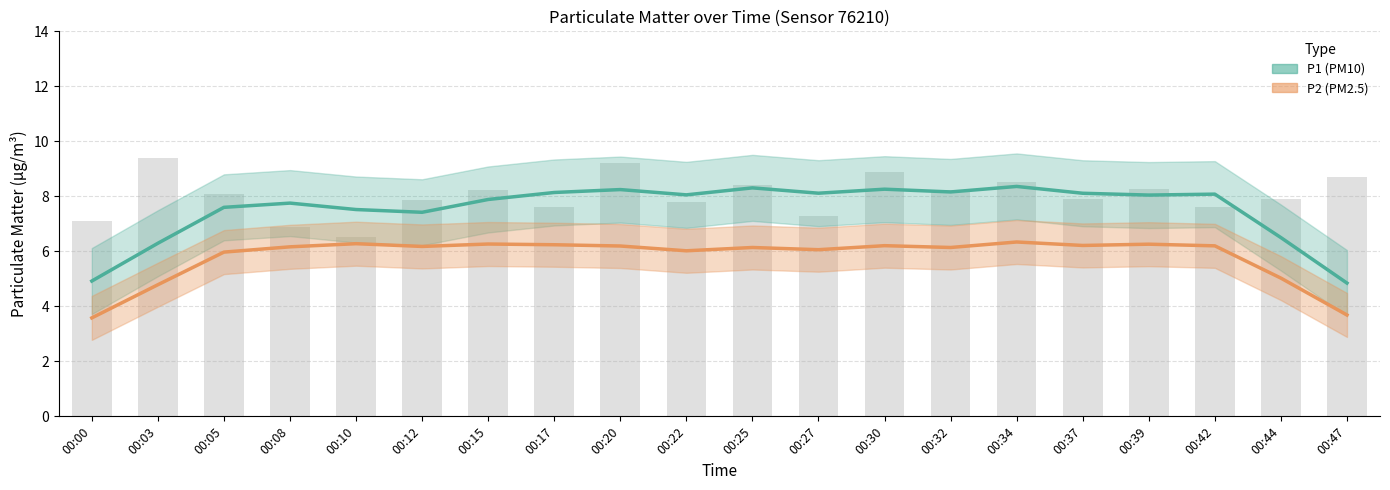

True or false: P2 (PM2.5) has a value of 8.9 at 00:17.

False